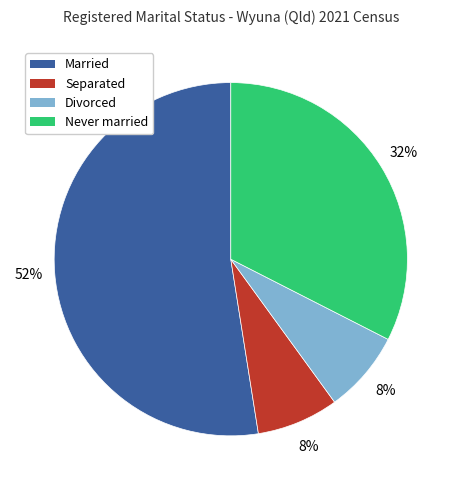

To the nearest percent, what is the difference between the largest and smallest slice percentages?

45%